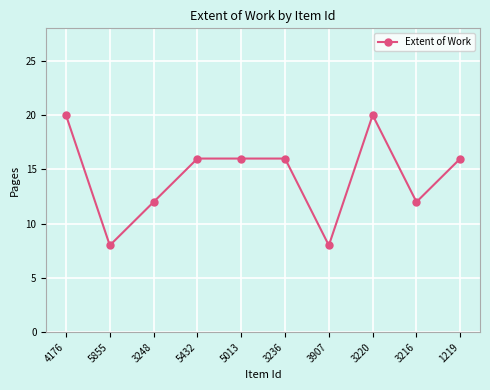

What is the label of the 3rd point from the right?

3220